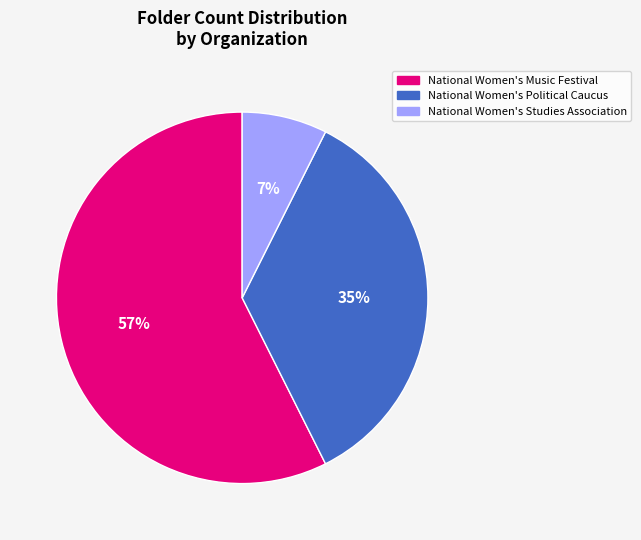

True or false: National Women's Studies Association accounts for 7% of the total.

True